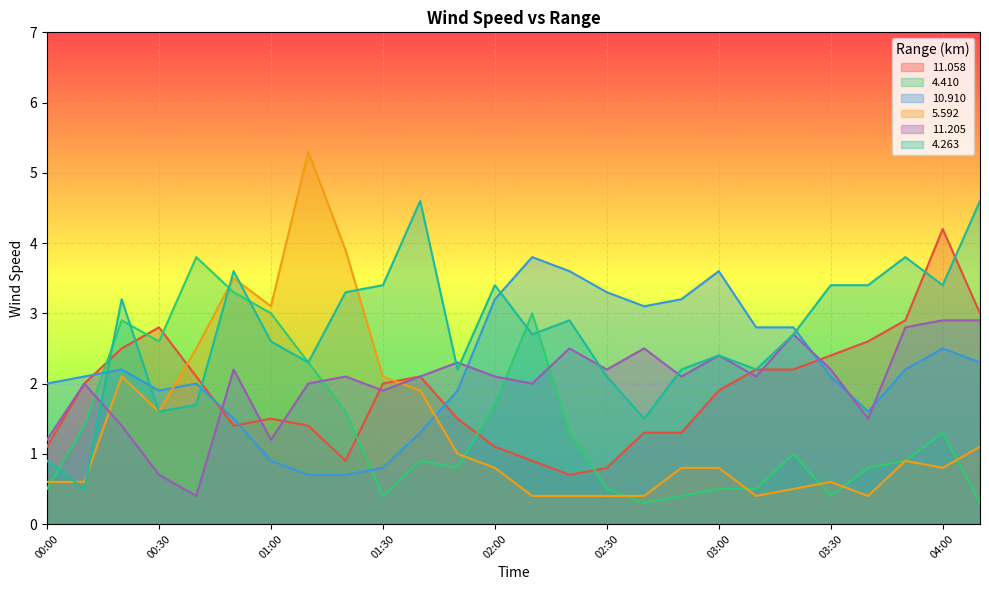

Rank the series by their maximum value, from highest to lowest.

5.592, 4.263, 11.058, 4.410, 10.910, 11.205